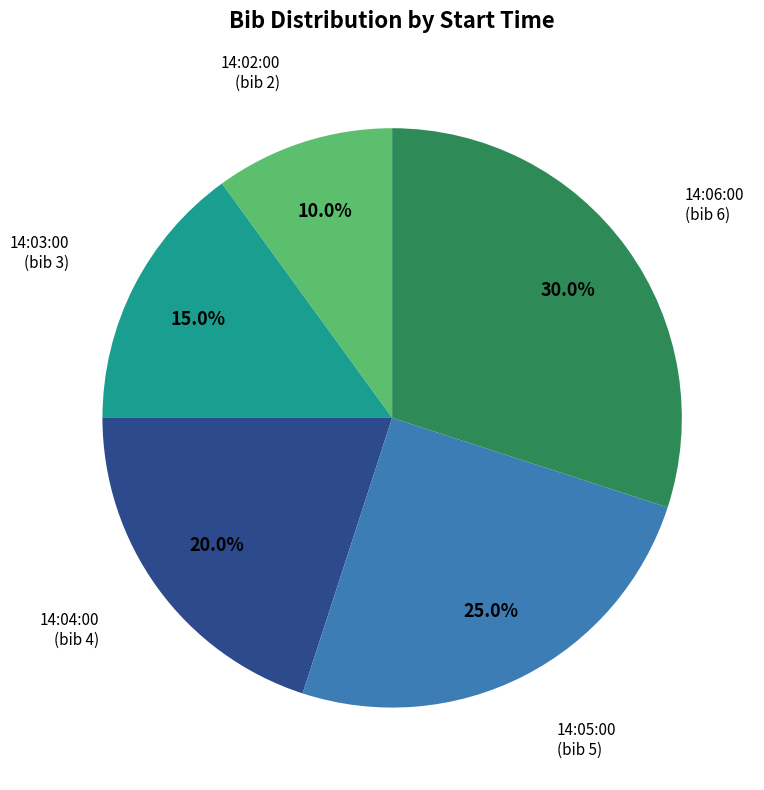

Count the number of slices in the pie.

5